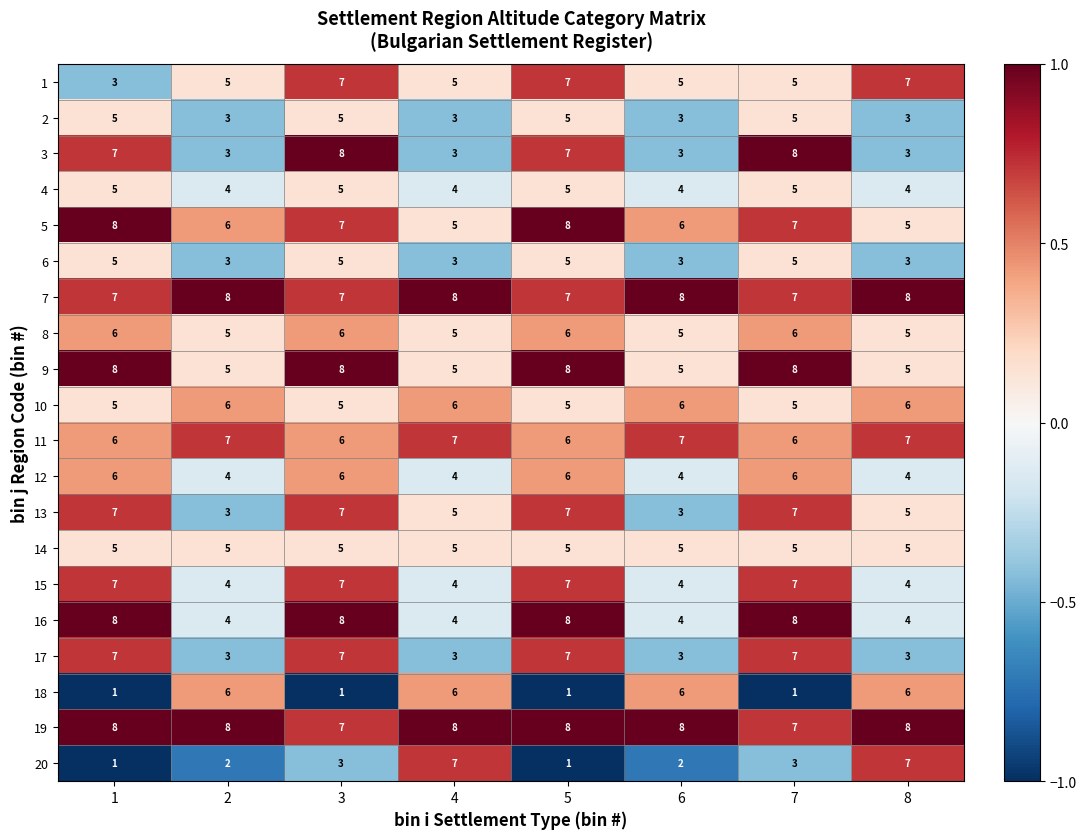

At which category is the sum across all series the highest?

3